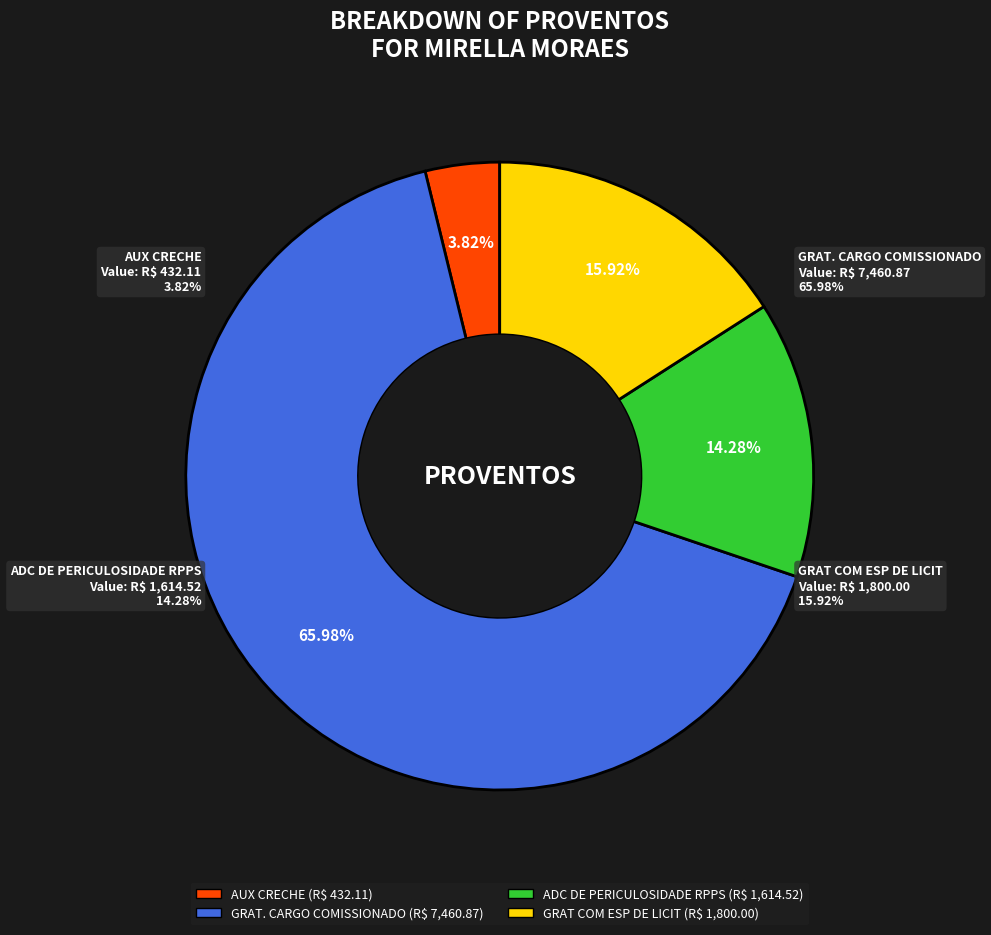

True or false: GRAT. CARGO COMISSIONADO accounts for 66% of the total.

True